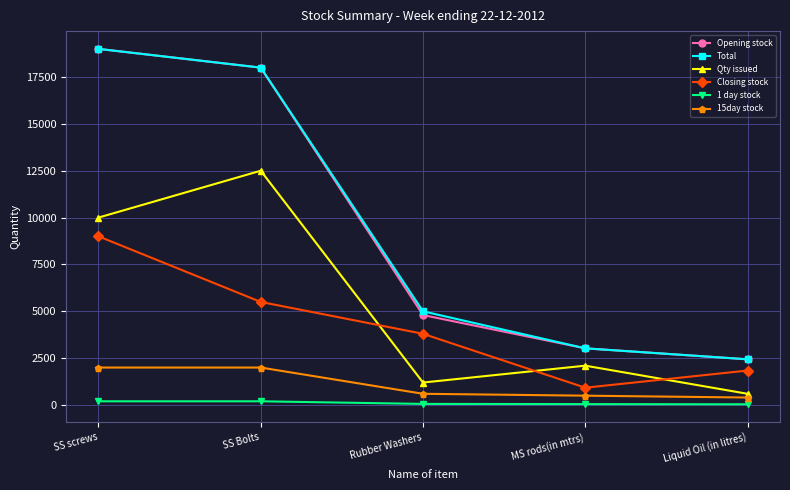

What is the difference between the maximum and second lowest values in the Closing stock series?

7160